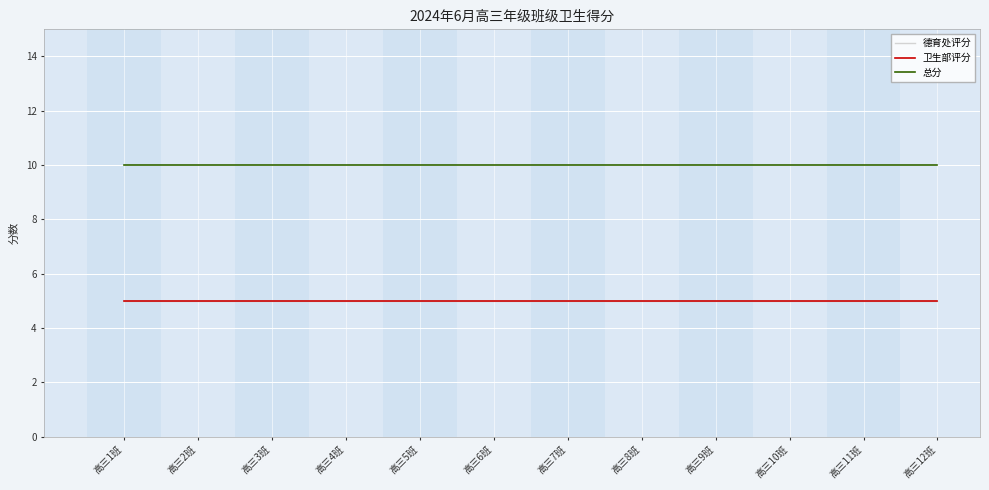

Rank the categories by 德育处评分 value from lowest to highest.

高三1班, 高三2班, 高三3班, 高三4班, 高三5班, 高三6班, 高三7班, 高三8班, 高三9班, 高三10班, 高三11班, 高三12班